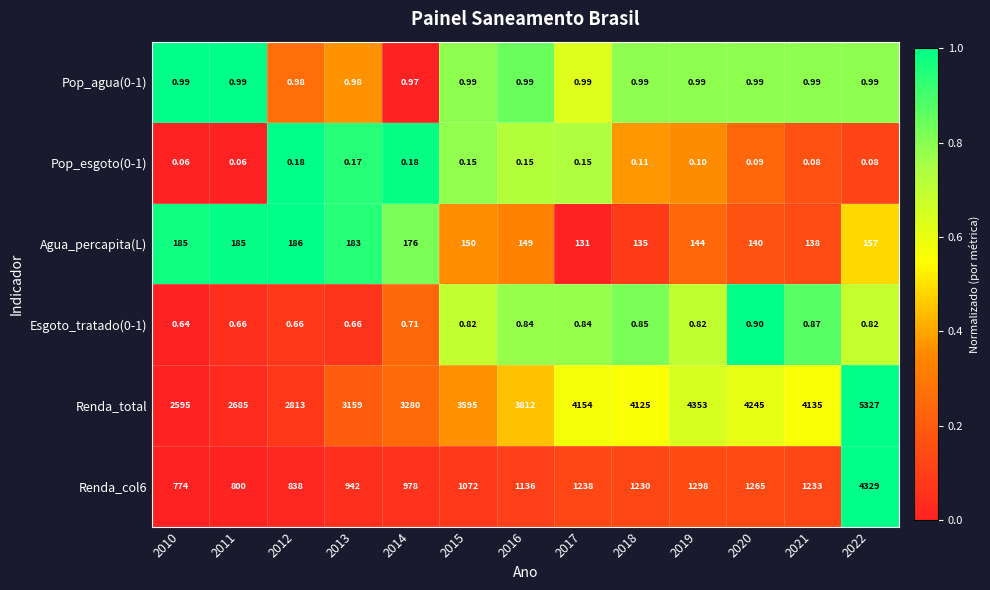

Which series has the largest total across all categories?

Renda_total